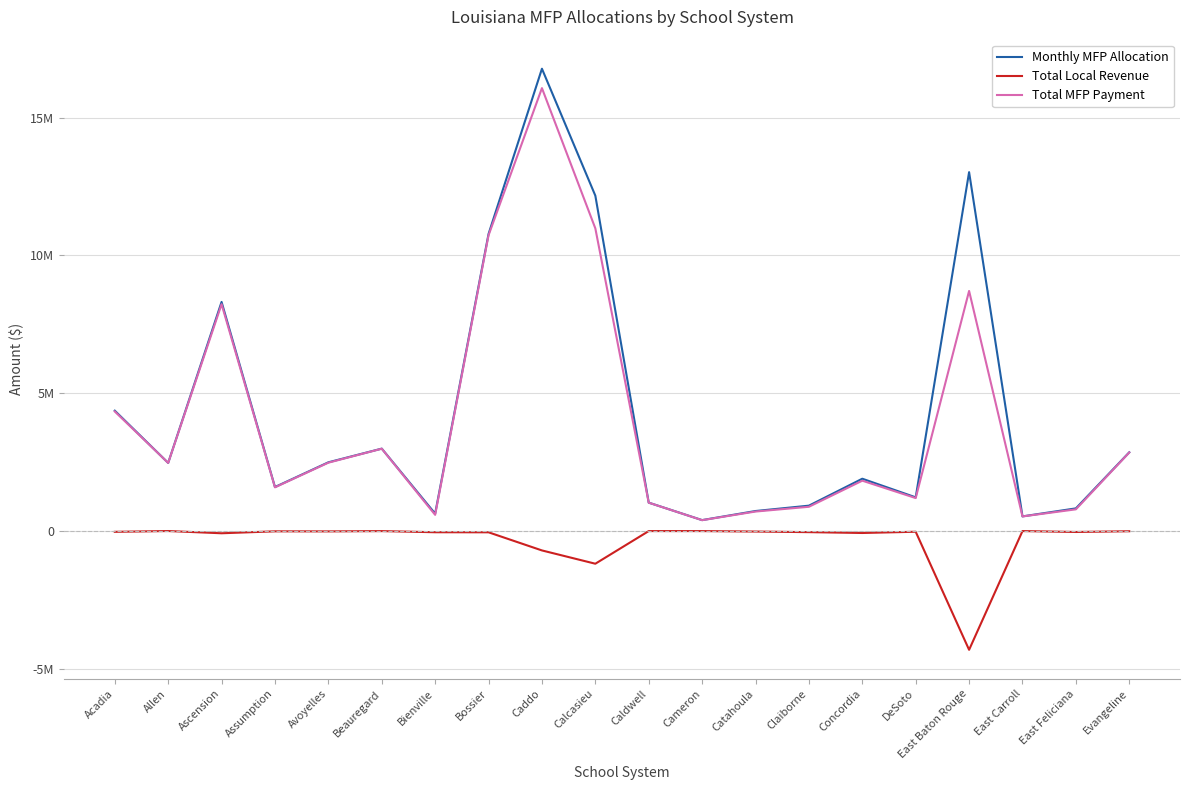

True or false: Total Local Revenue has more than 2 points higher than both neighbors.

True